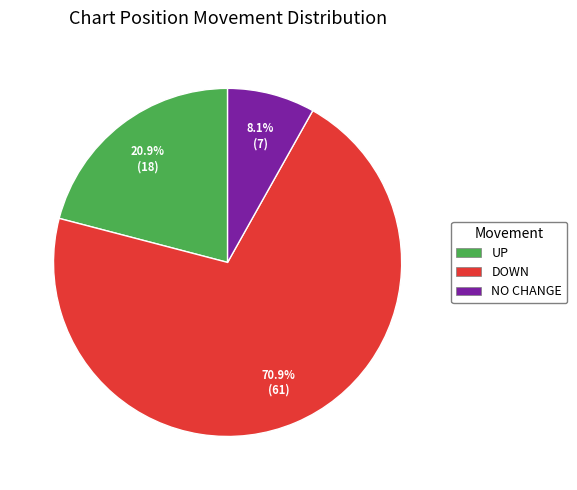

Rank the categories by value from lowest to highest.

NO CHANGE, UP, DOWN